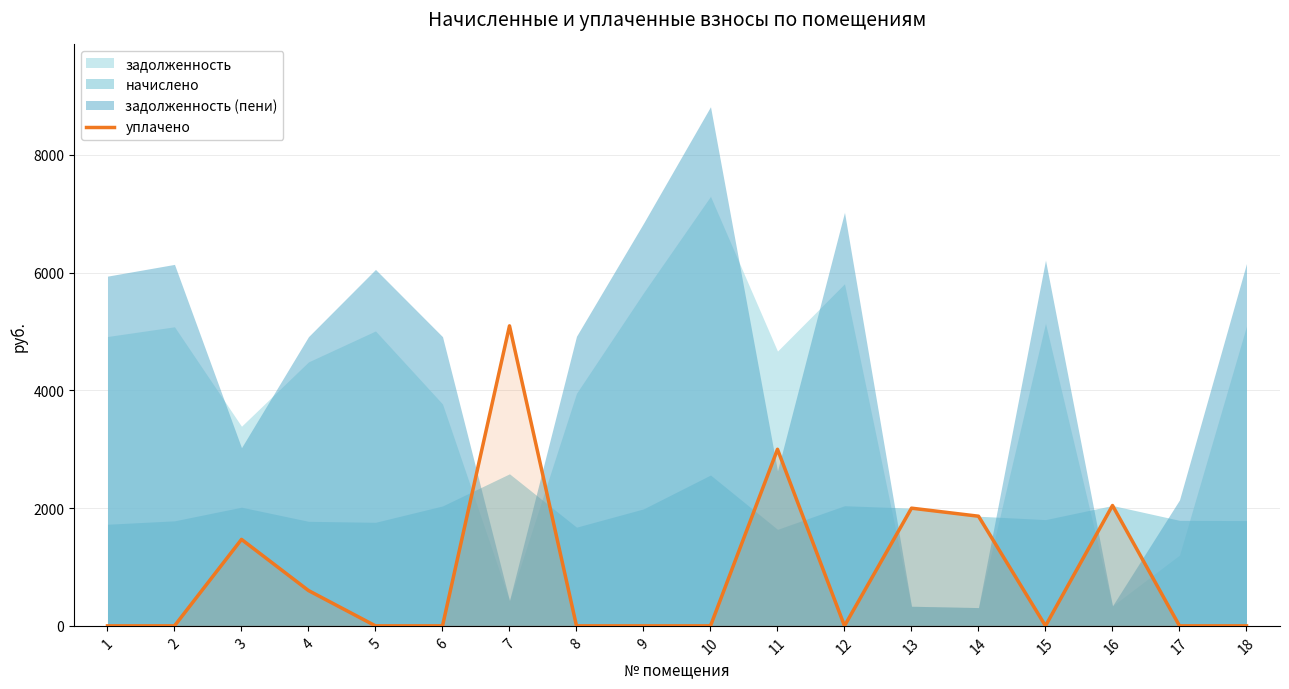

What is the highest value of the уплачено series?

5097.3